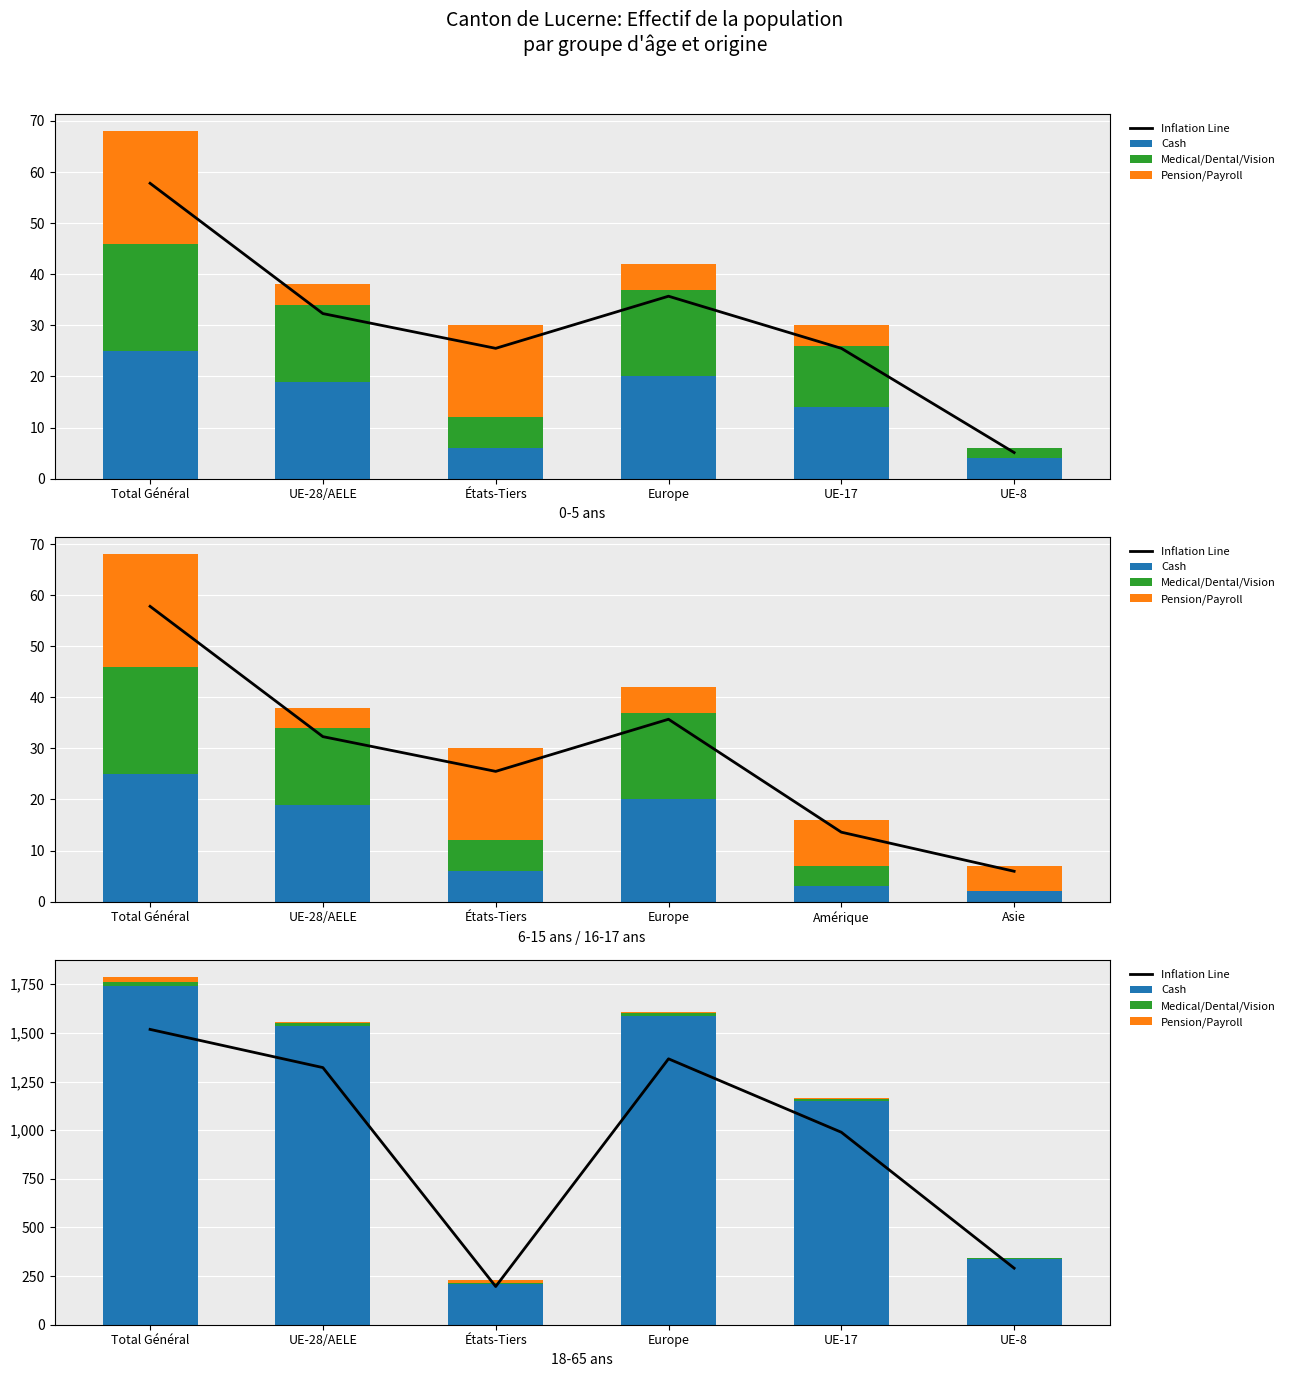

Reading right to left, transcribe all the data shown in this chart.

Inflation Line: UE-8=290.7	UE-17=989.4	Europe=1366.8	États-Tiers=196.3	UE-28/AELE=1321.8	Total Général=1518.1
Cash: UE-8=340.0	UE-17=1148.0	Europe=1586.0	États-Tiers=207.0	UE-28/AELE=1536.0	Total Général=1743.0
Medical/Dental/Vision: UE-8=2.0	UE-17=12.0	Europe=17.0	États-Tiers=6.0	UE-28/AELE=15.0	Total Général=21.0
Pension/Payroll: UE-8=0.0	UE-17=4.0	Europe=5.0	États-Tiers=18.0	UE-28/AELE=4.0	Total Général=22.0